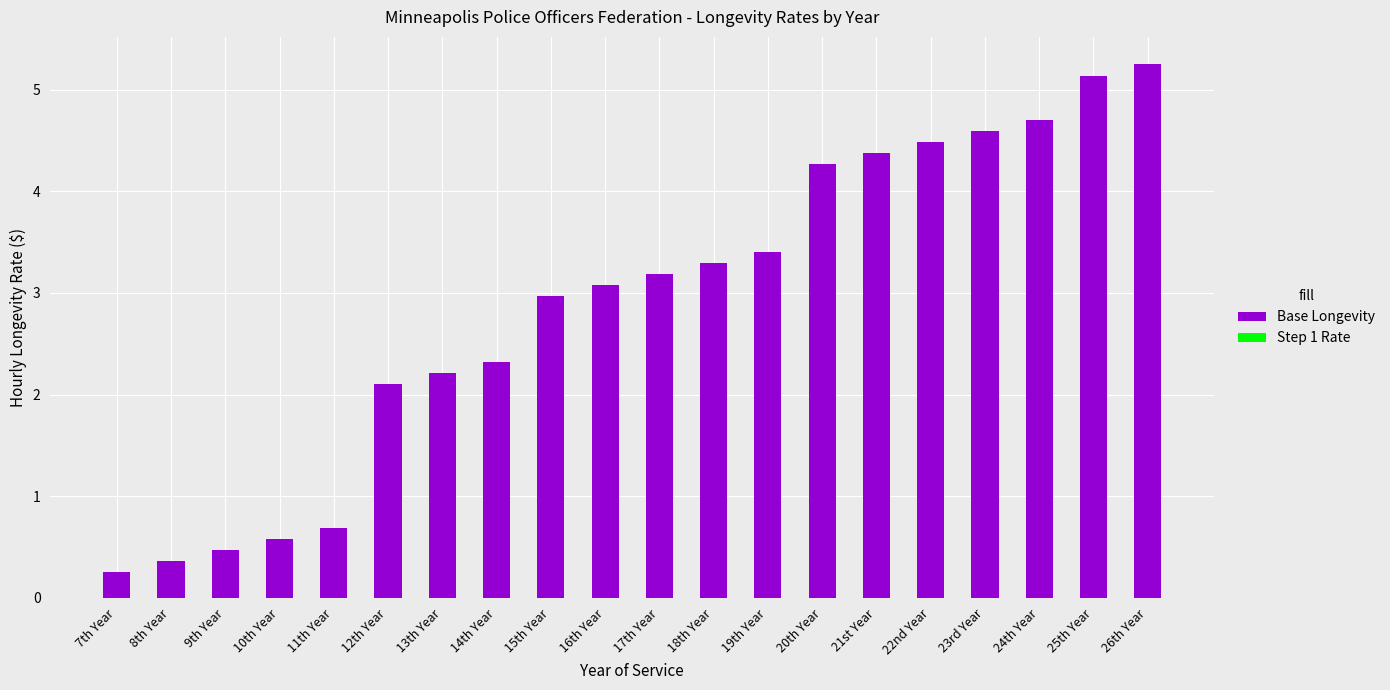

True or false: Base Longevity has a value of 3.1 at 16th Year.

True